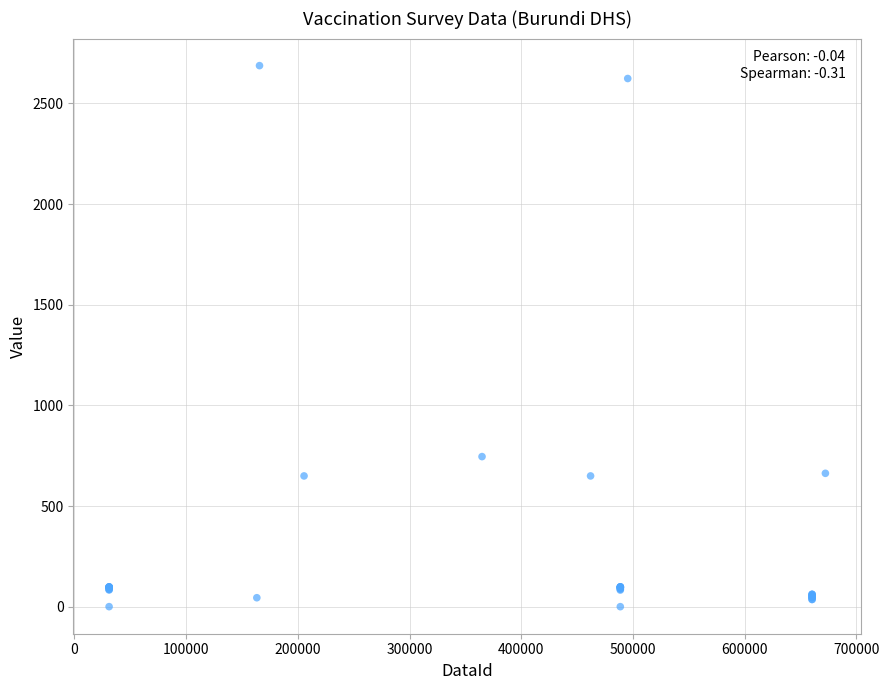

What Y value in the scatter plot is closest to 1344?

746.0